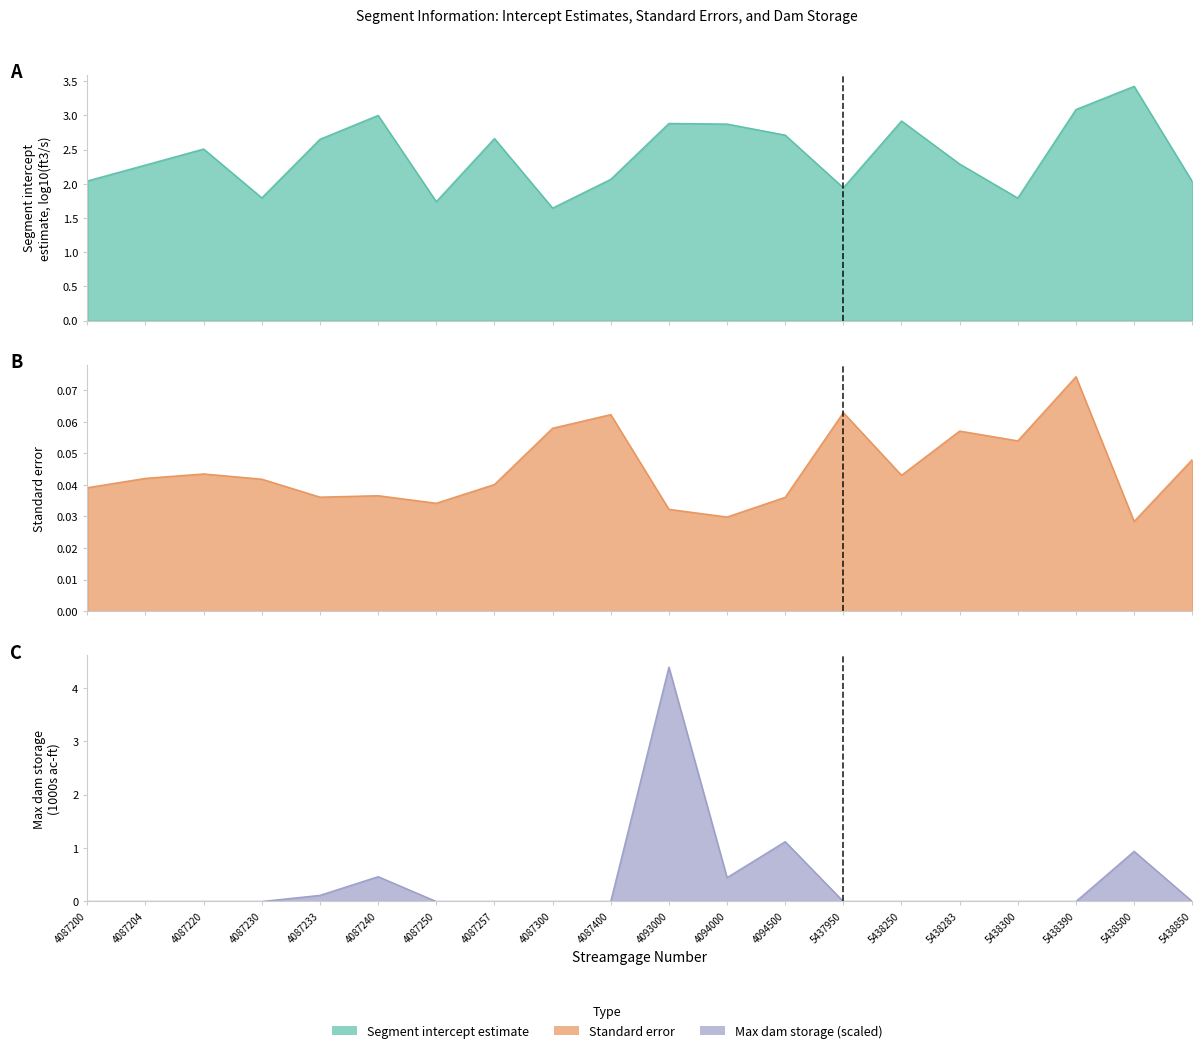

True or false: Standard error has a value of 0.0 at 5438250.

True